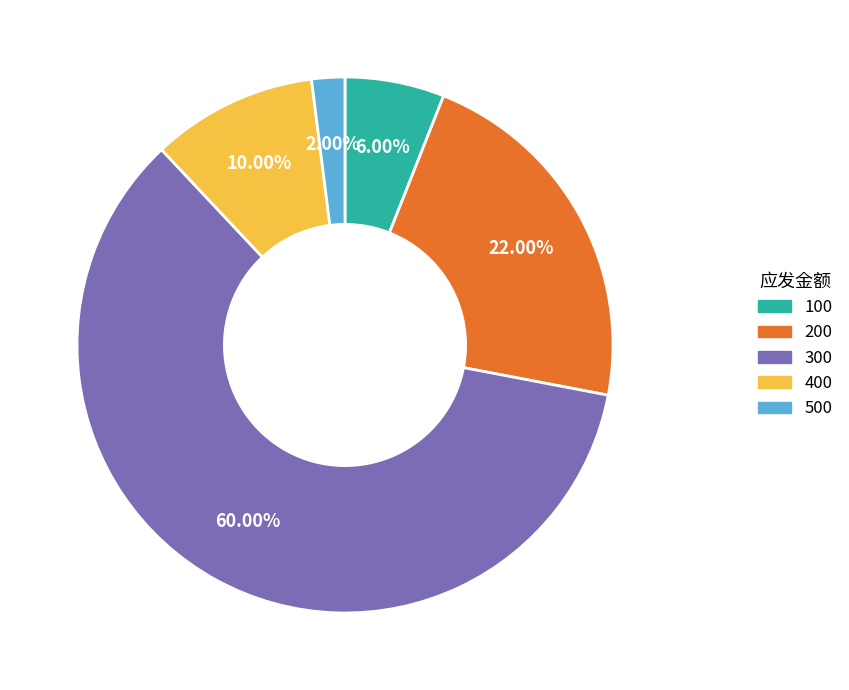

How many segments does this pie chart have?

5